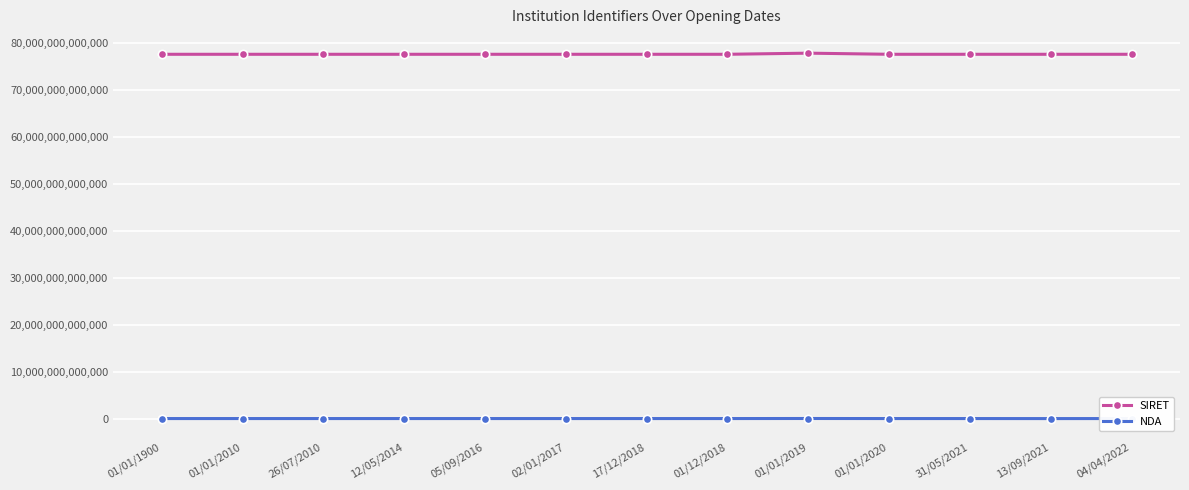

What is the label of the 6th point from the left?

02/01/2017